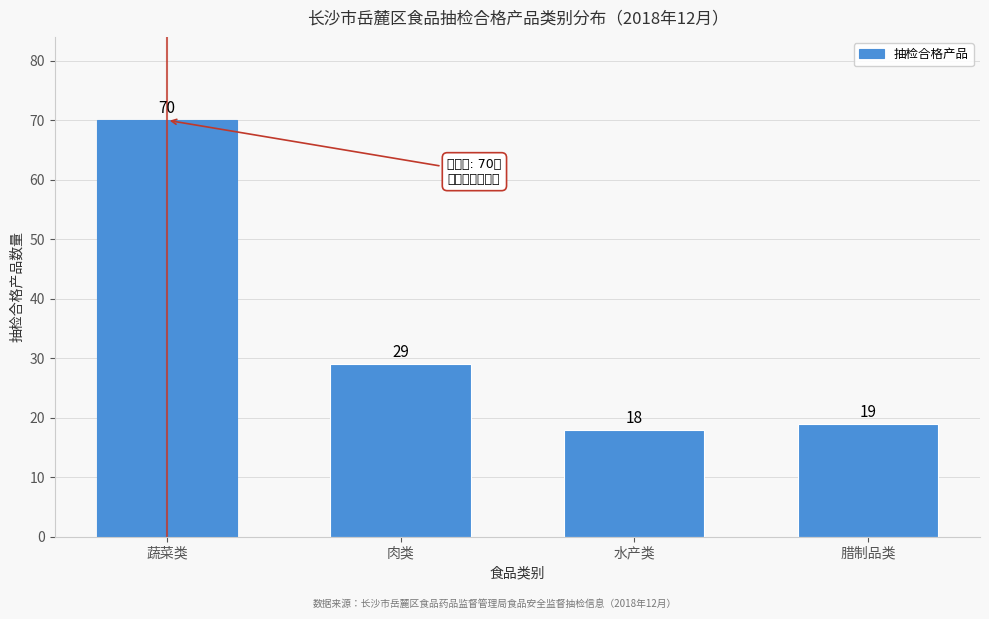

Reading right to left, transcribe all the data shown in this chart.

腊制品类=19	水产类=18	肉类=29	蔬菜类=70